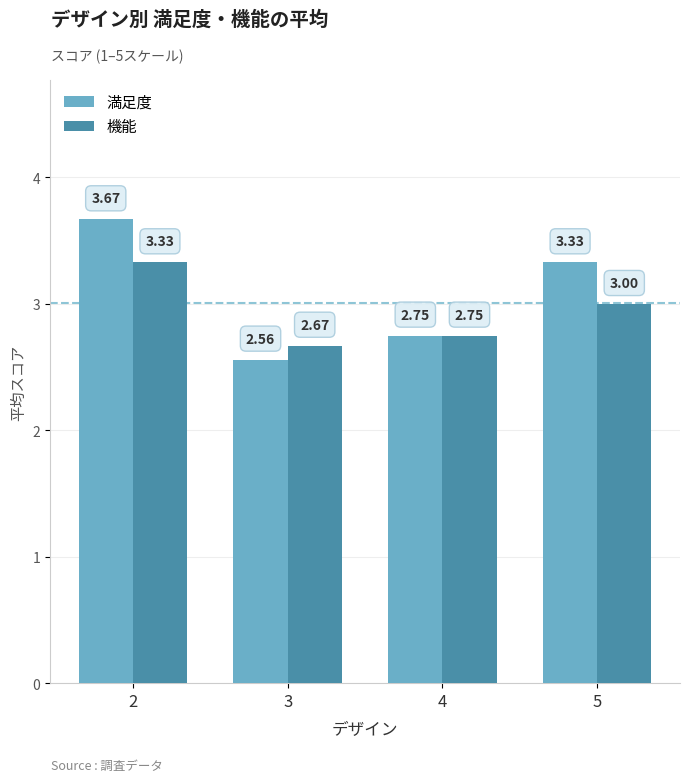

Which series has the largest range (max minus min)?

満足度